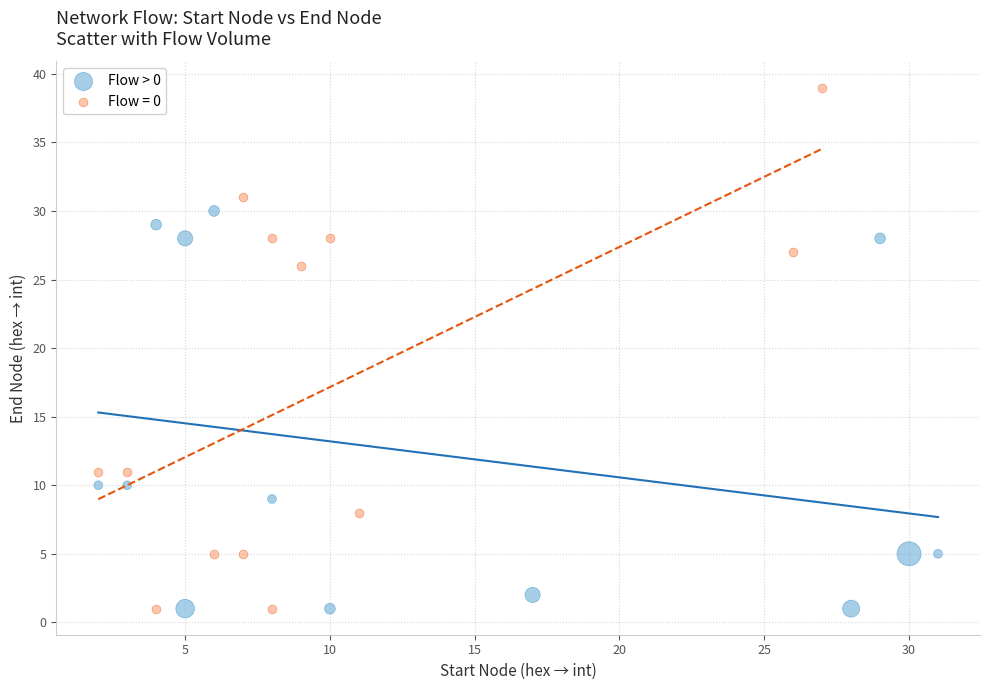

Which series contains the highest Y value?

Flow = 0